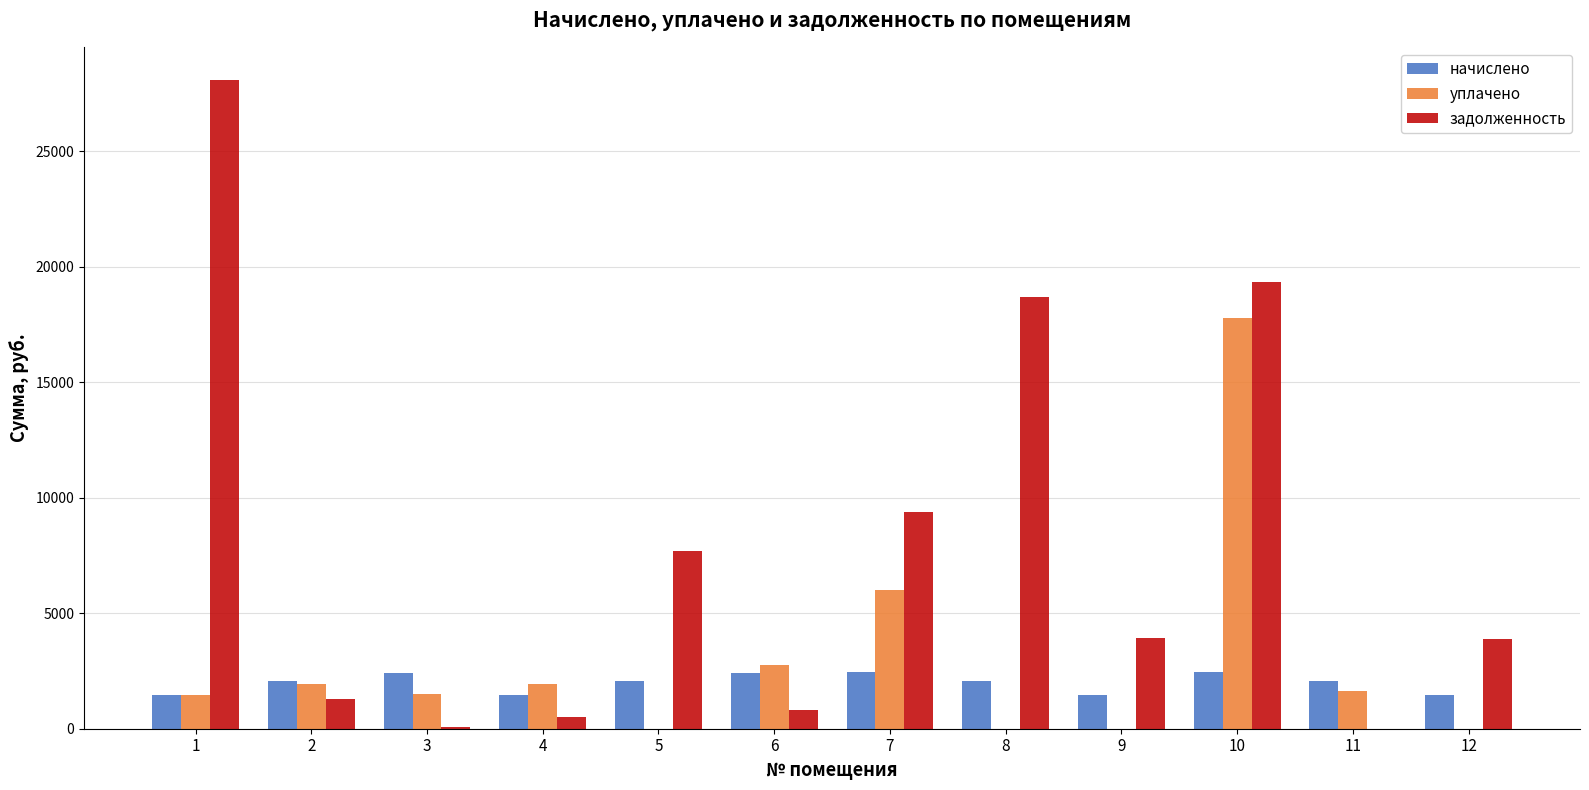

Which series has the largest range (max minus min)?

задолженность